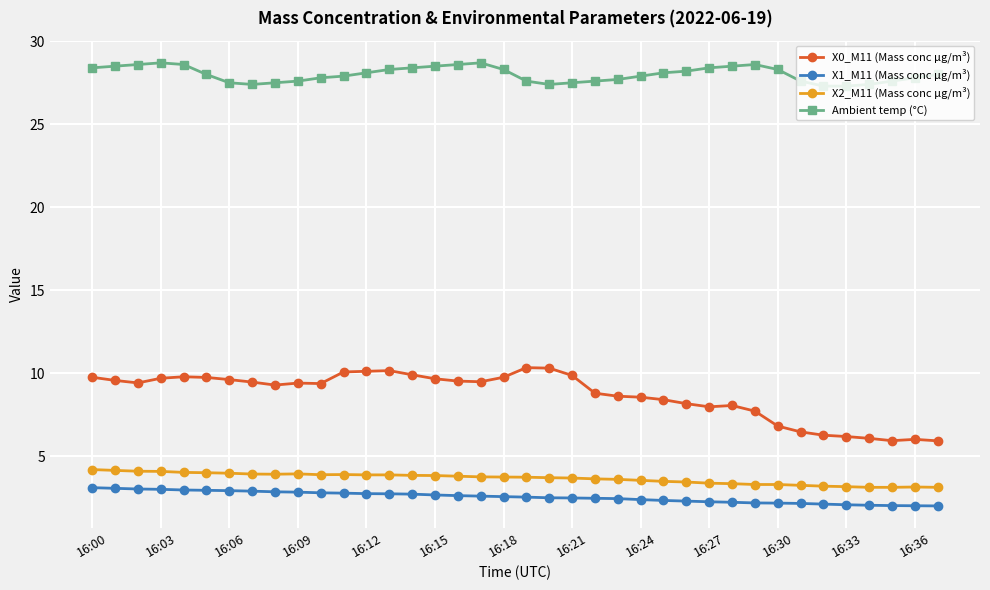

Which series has the largest total across all categories?

Ambient temp (°C)